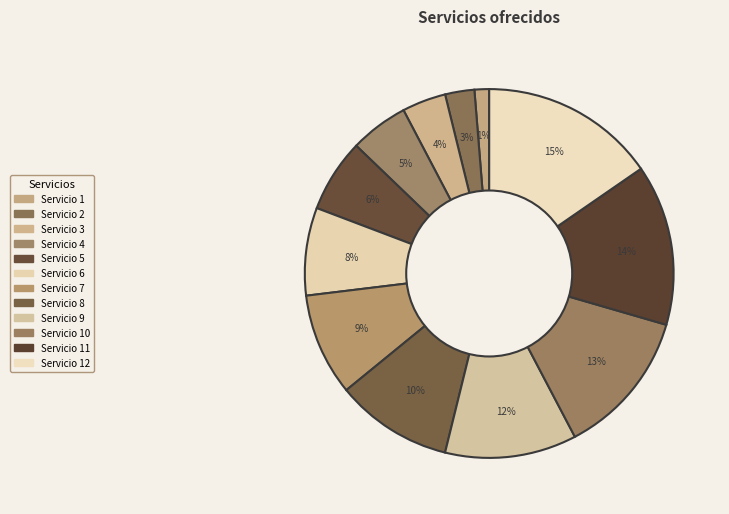

What is the largest slice in the pie chart?

Servicio 12